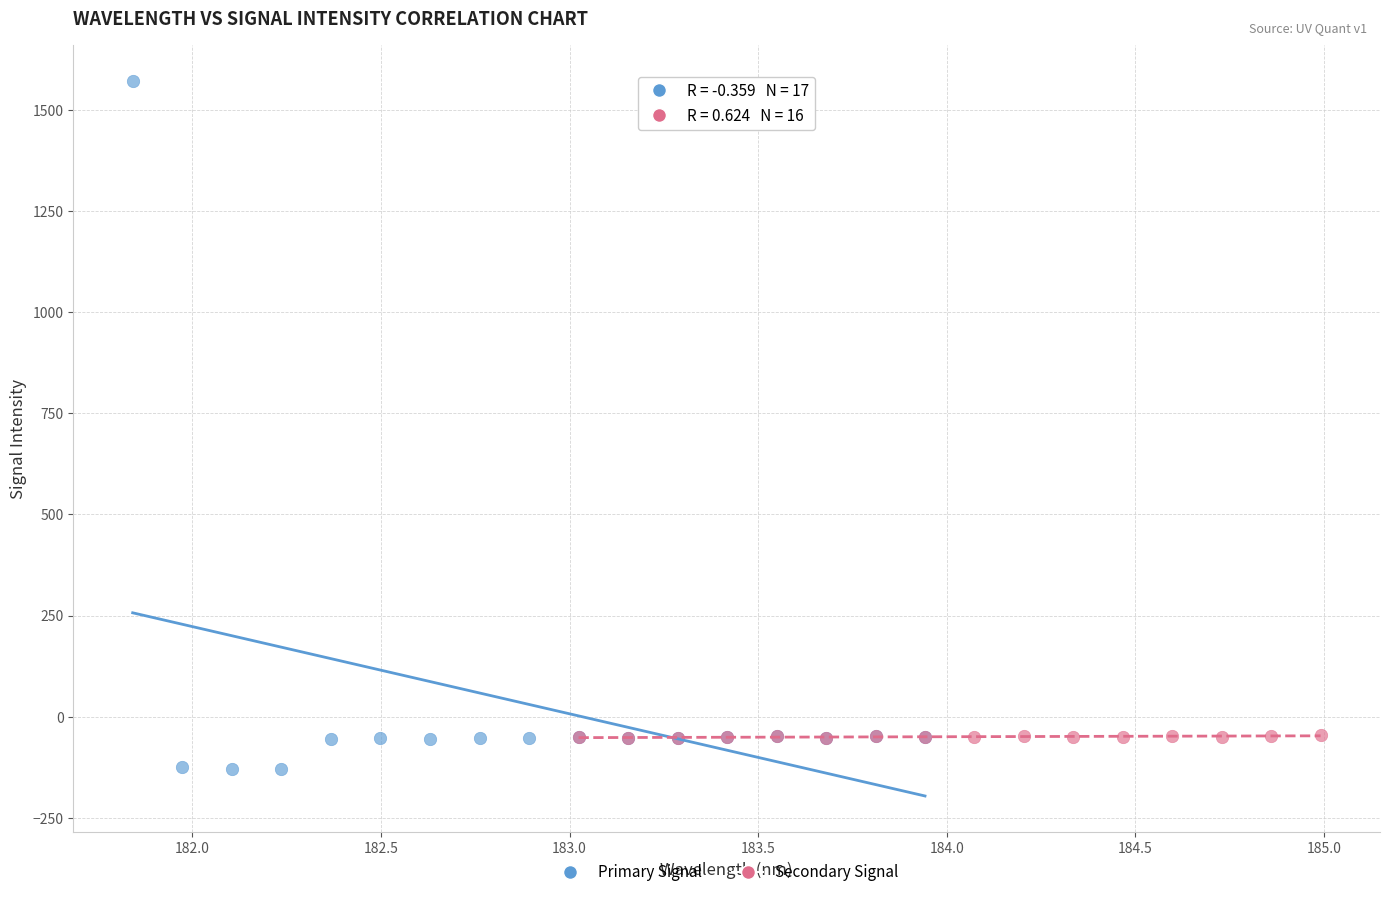

Which series contains the highest Y value?

Primary Signal